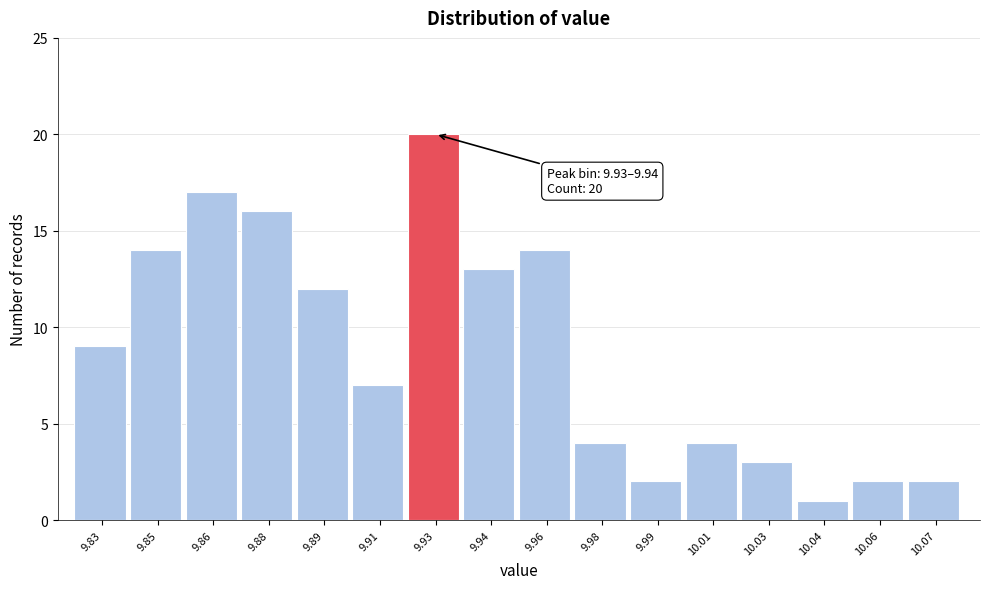

Reading right to left, list all the values displayed in this chart.

2	2	1	3	4	2	4	14	13	20	7	12	16	17	14	9